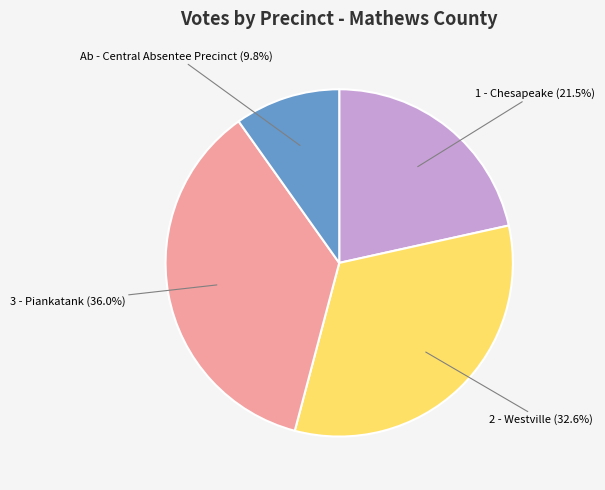

Count the number of slices in the pie.

4